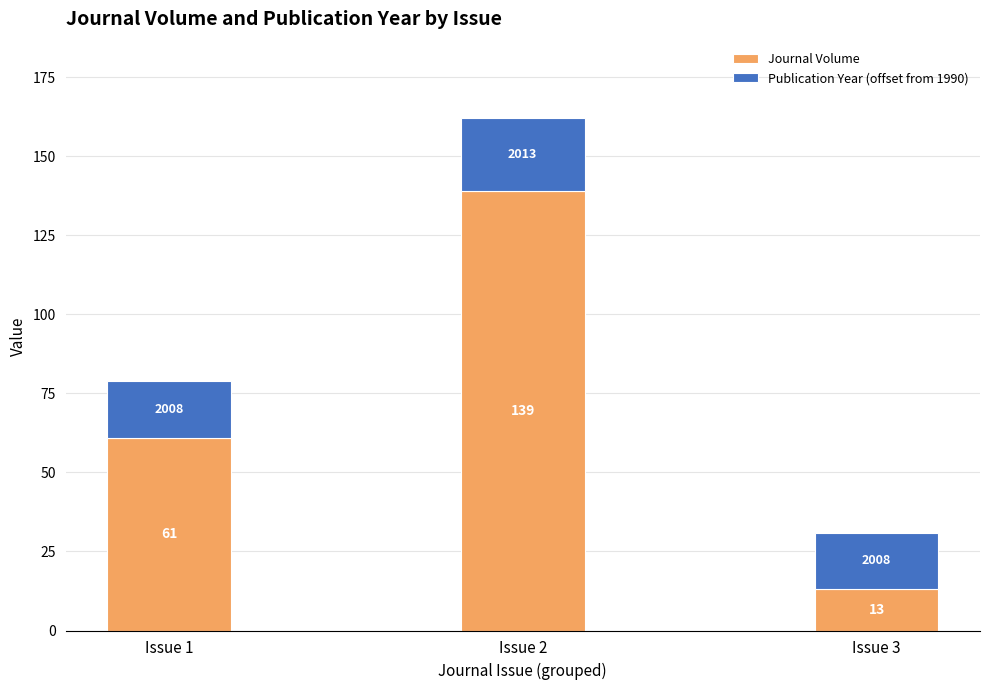

Reading left to right, transcribe the values for Journal Volume.

61	139	13